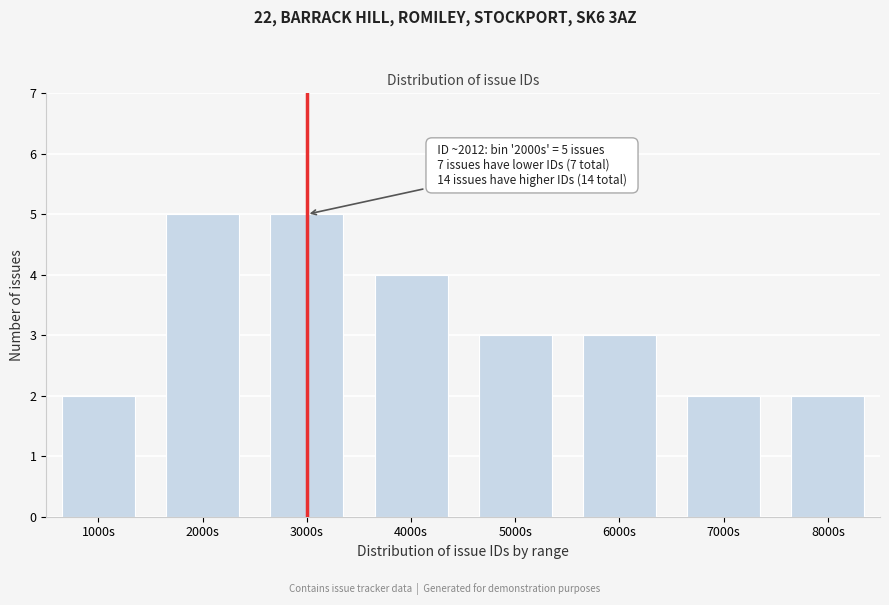

Reading right to left, list all the values displayed in this chart.

8000s=2	7000s=2	6000s=3	5000s=3	4000s=4	3000s=5	2000s=5	1000s=2